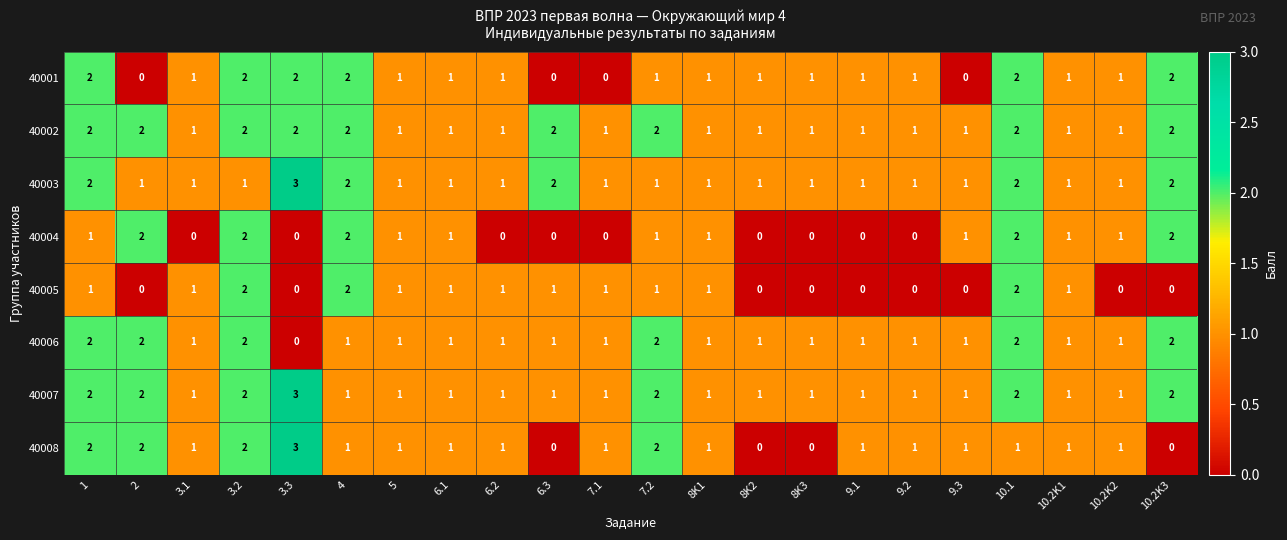

How many 40006 values are between 1 and 2?

21